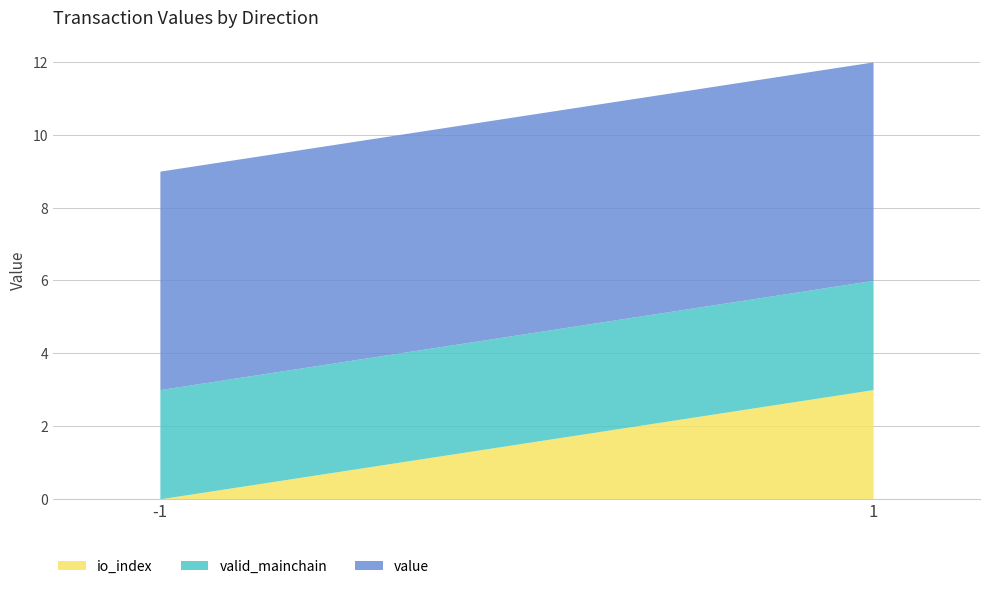

Which has a higher value, -1 or 1?

1